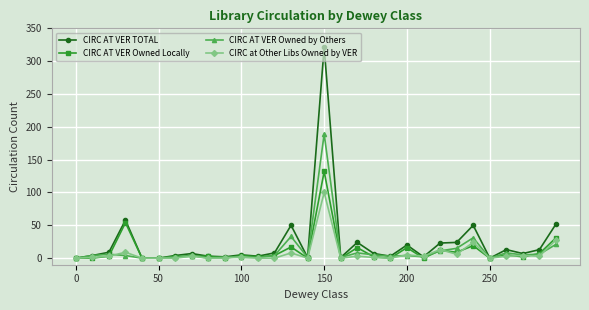

What is the sum of all CIRC AT VER Owned Locally values?

343